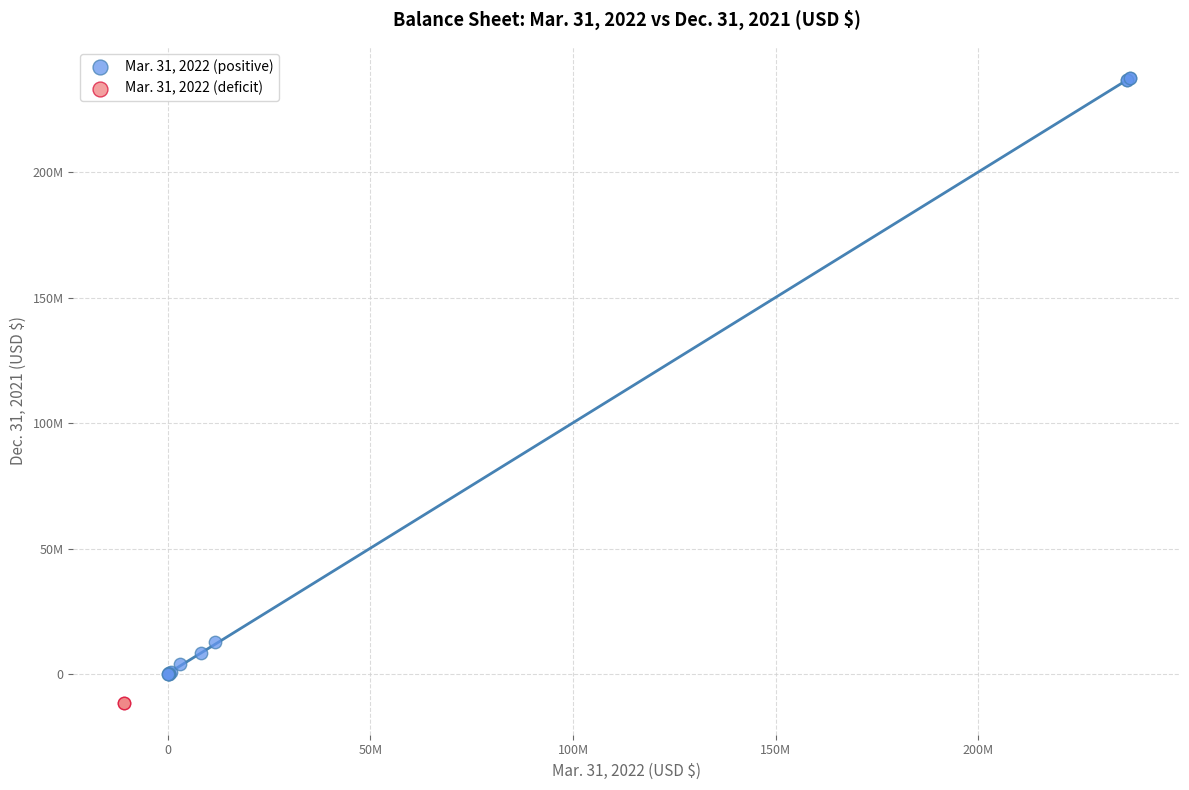

Which series contains the lowest Y value?

Mar. 31, 2022 (deficit)